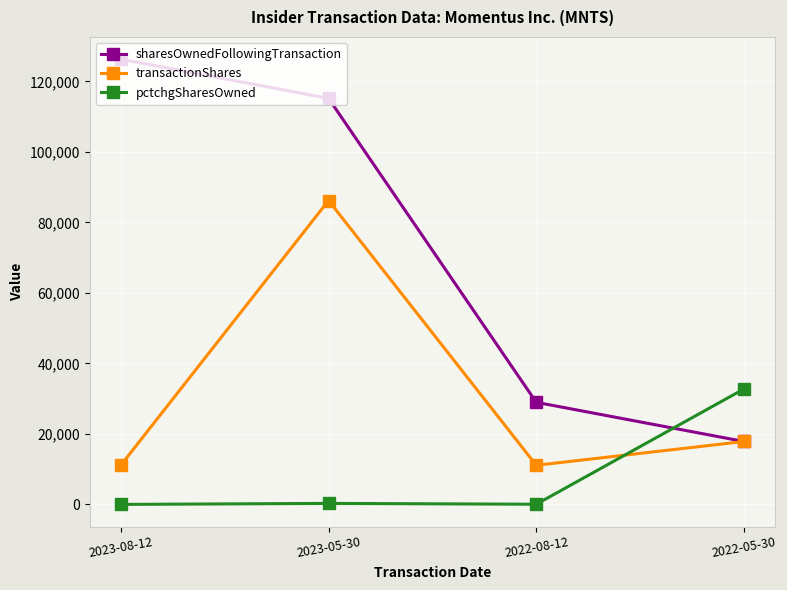

True or false: sharesOwnedFollowingTransaction has a value of 17857 at 2022-05-30.

True